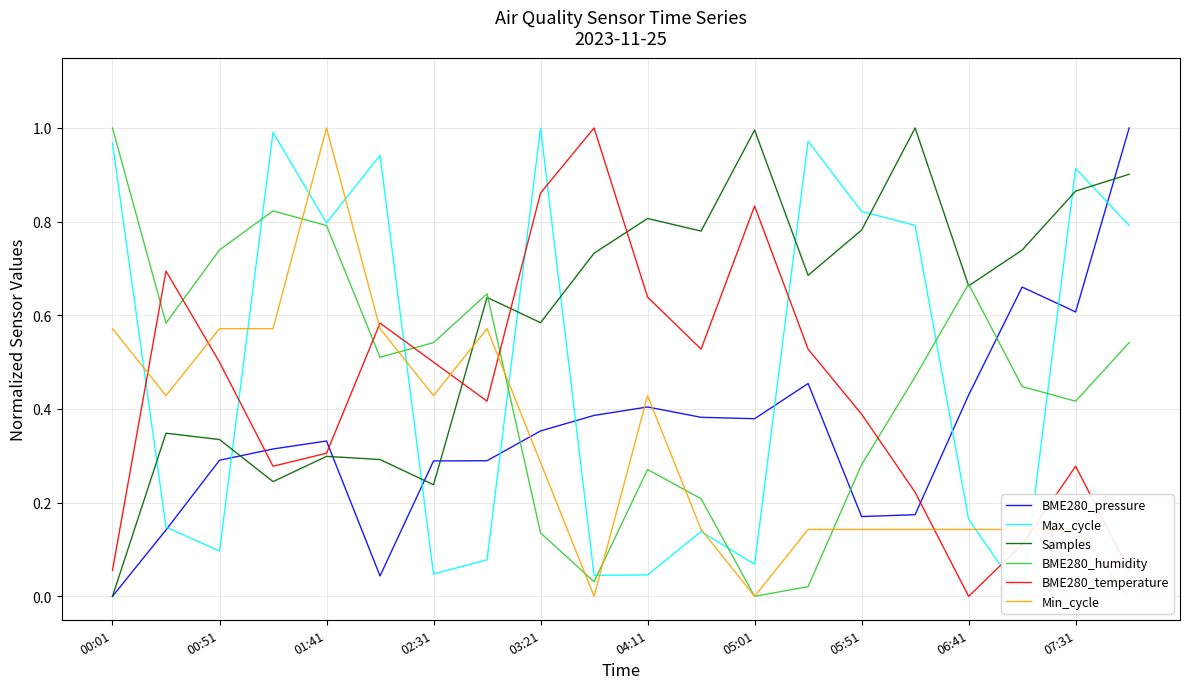

True or false: Samples has a value of 0.8 at 04:11.

True